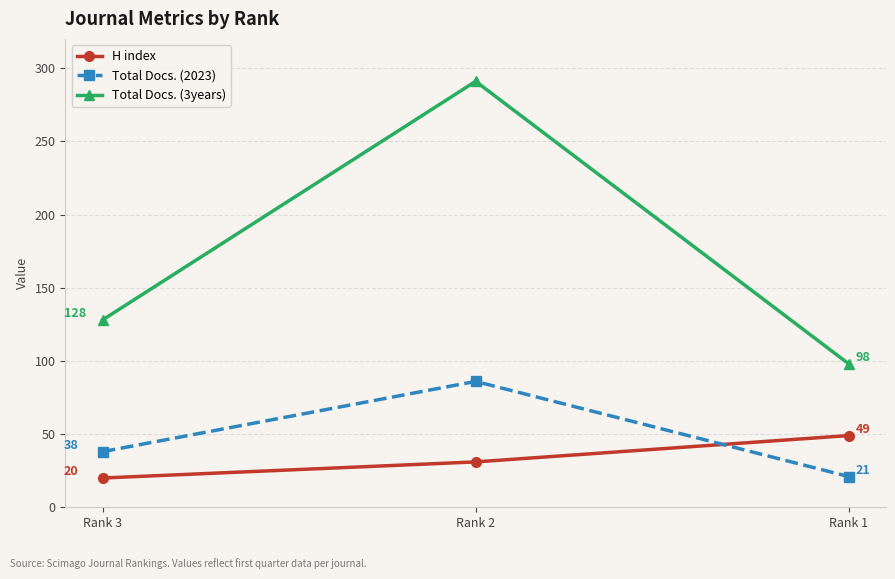

What is the value of the H index point at the 1st from the left?

20